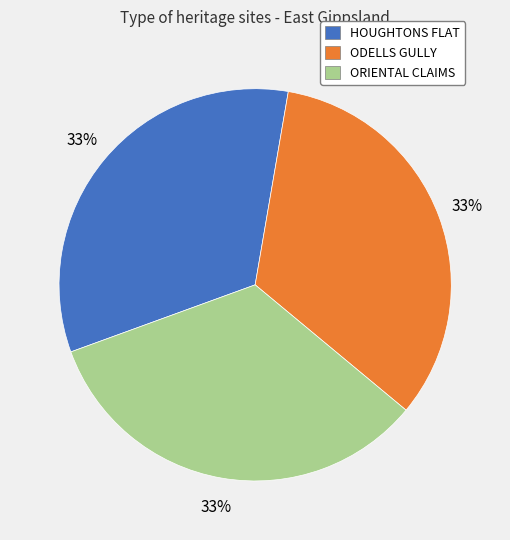

To the nearest percent, what is the average slice percentage?

33%